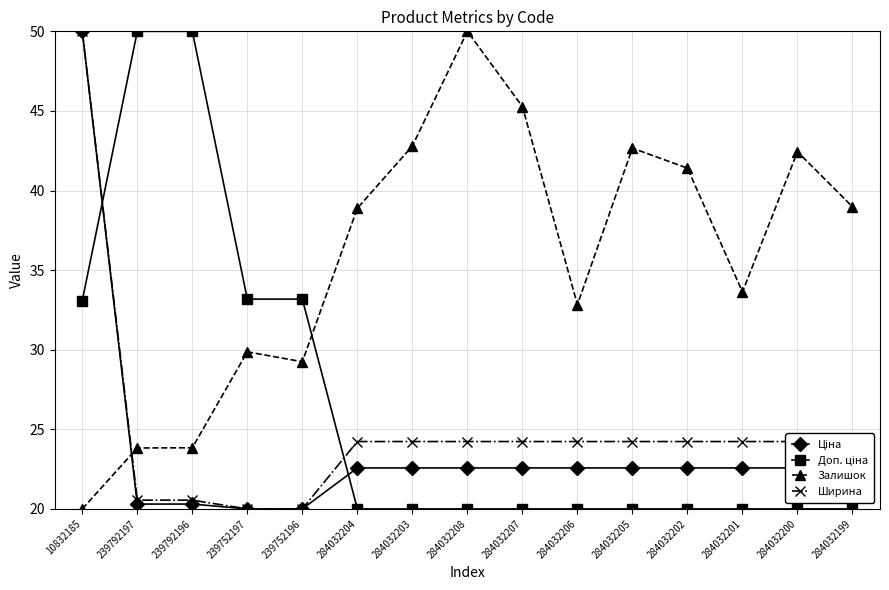

What is the minimum value for Залишок?

20.0